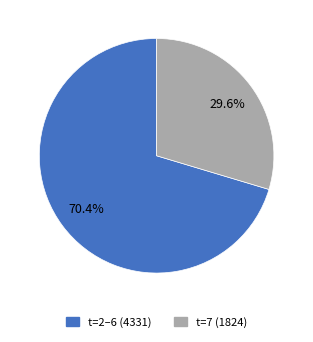

Does any single category account for the majority?

Yes